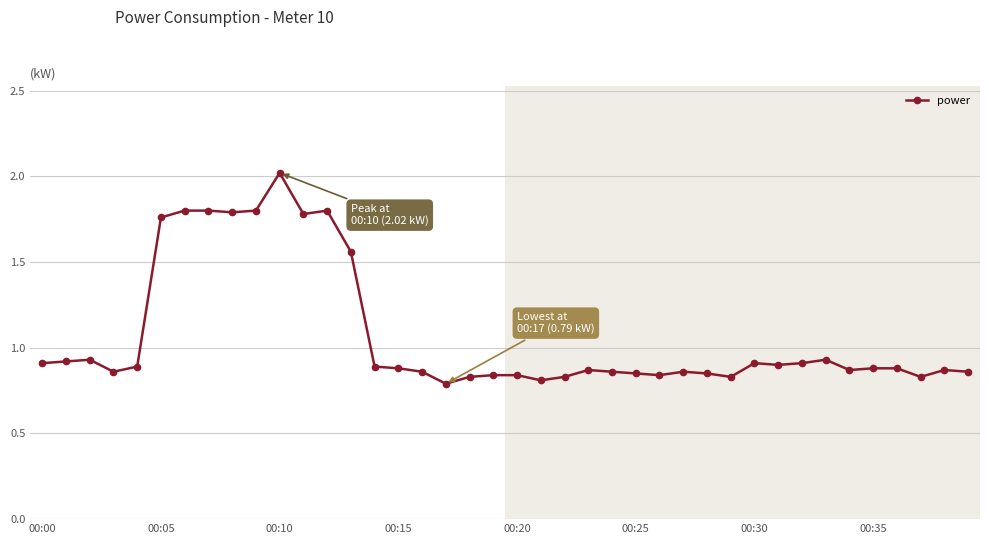

What is the difference between the maximum and second lowest values?

1.2